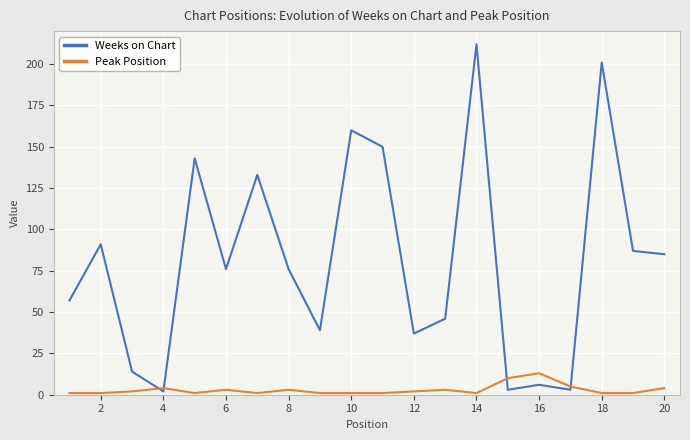

List the series in order of their overall mean, highest first.

Weeks on Chart, Peak Position